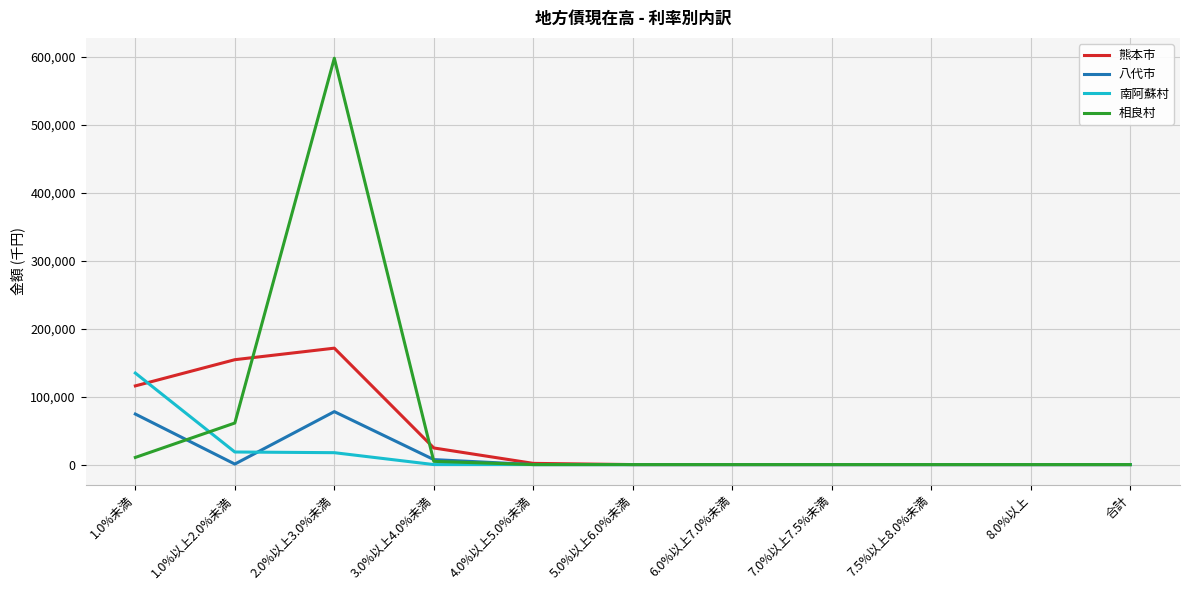

Is the value of 相良村 at 2.0%以上3.0%未満 greater than the value of 八代市 at 7.0%以上7.5%未満?

Yes